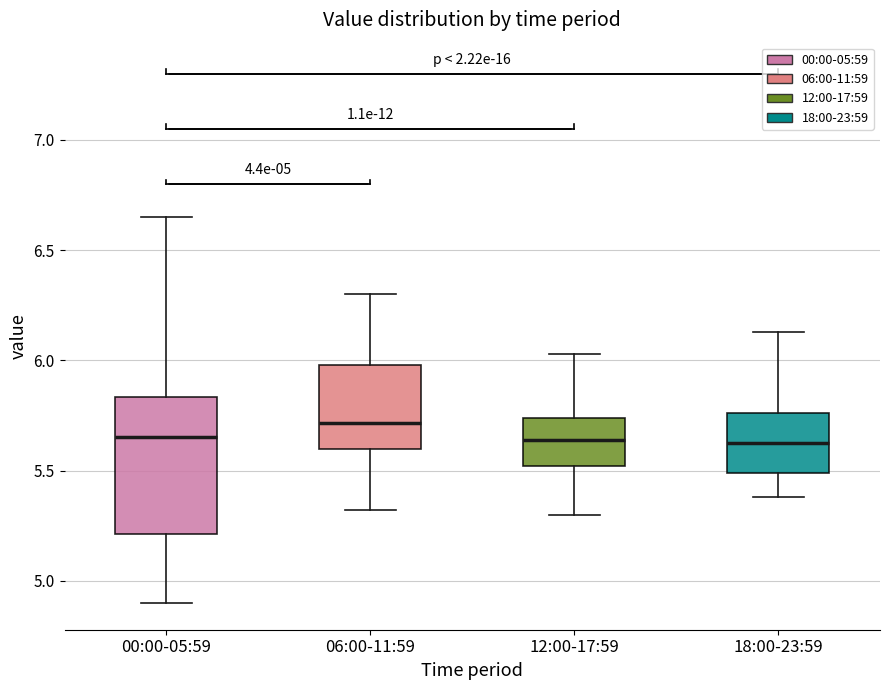

Comparing the boxes themselves (not the whiskers), which one is the tallest?

00:00-05:59